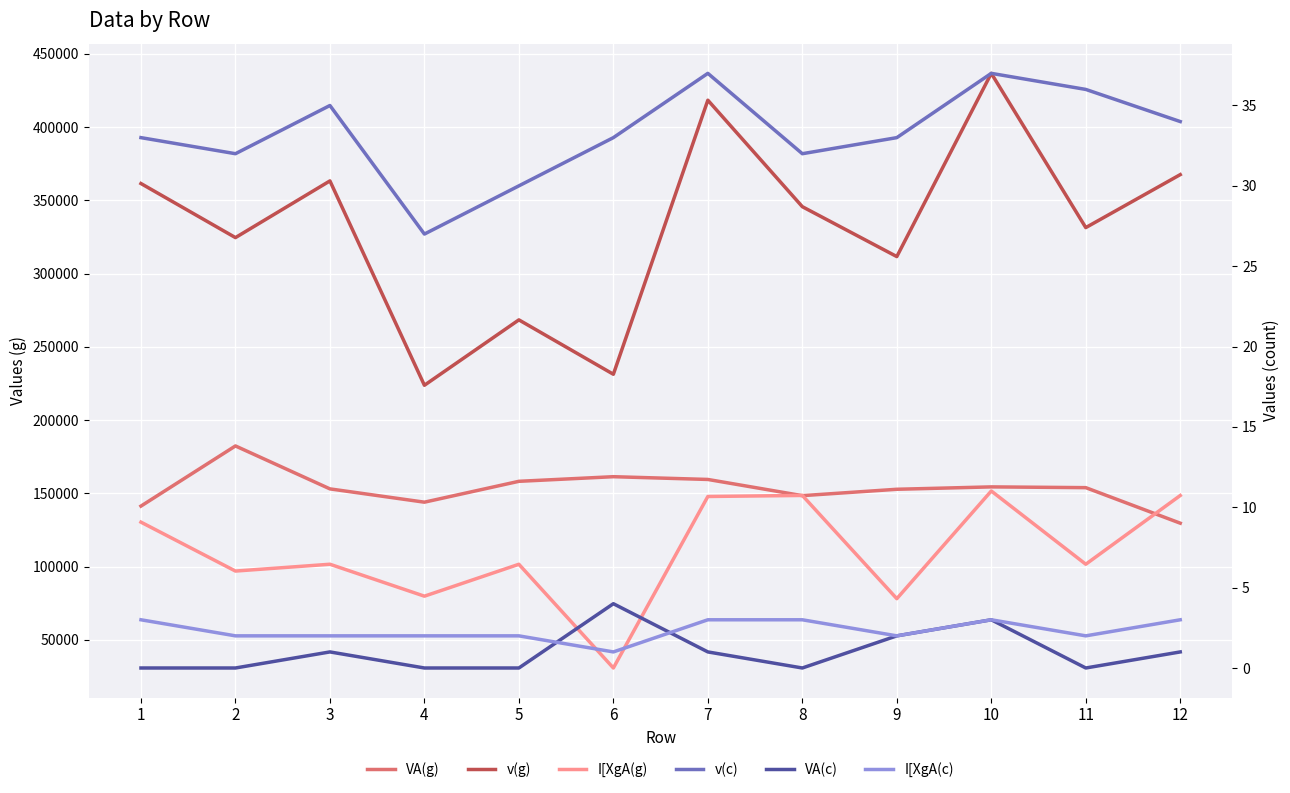

How many data points does each series have?

12